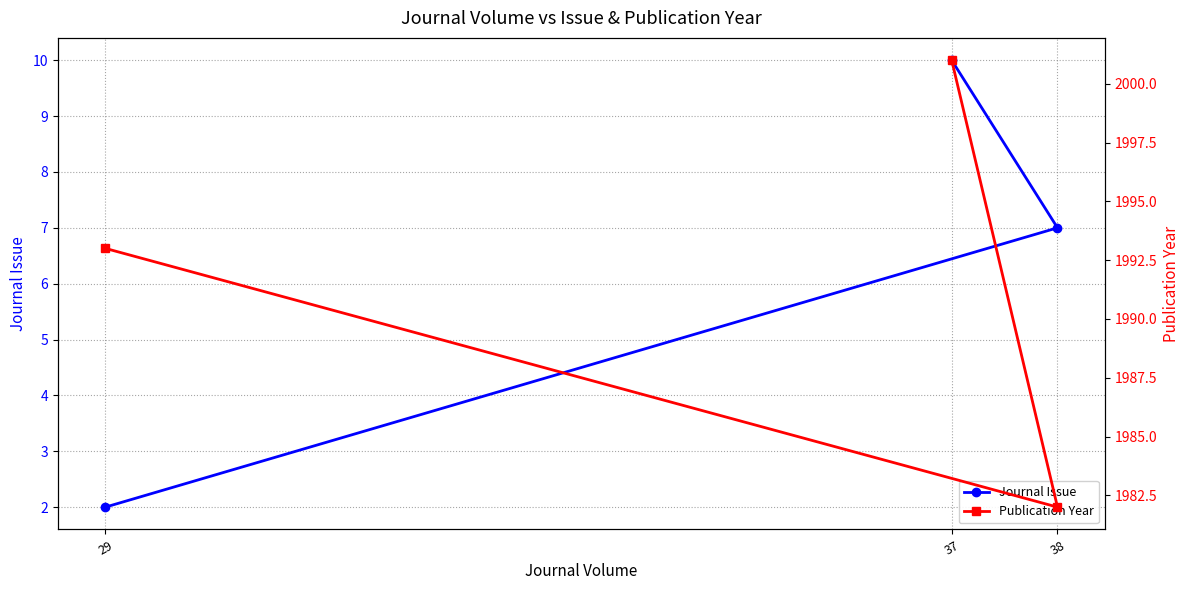

At which category does the chart reach its peak across all series?

37